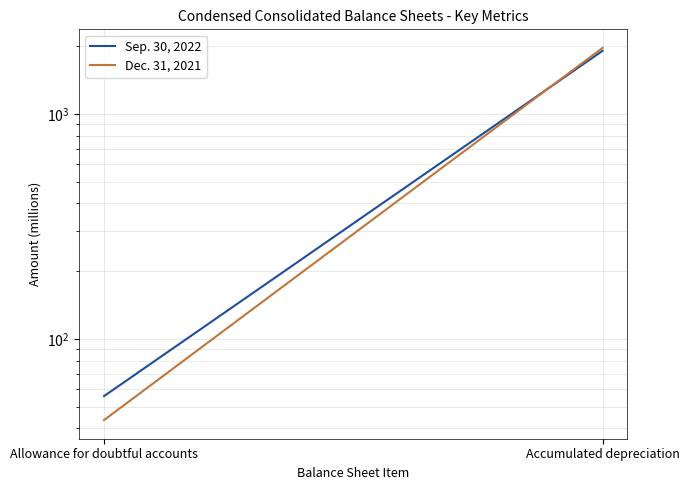

What is the label of the 2nd point from the right?

Allowance for doubtful accounts